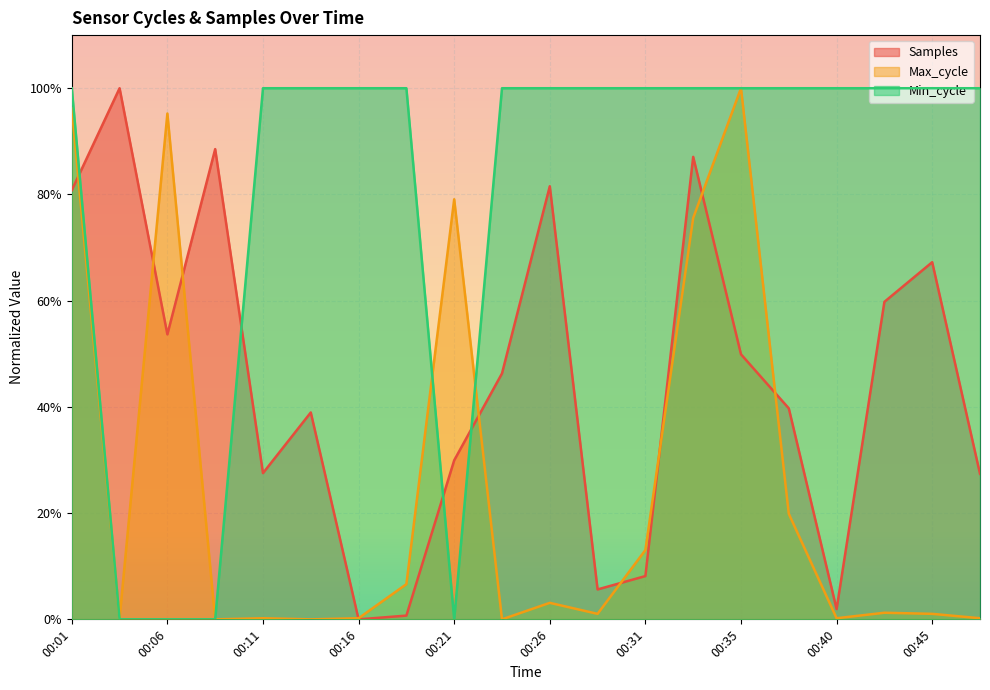

Does the chart display data point markers on the line(s)?

No